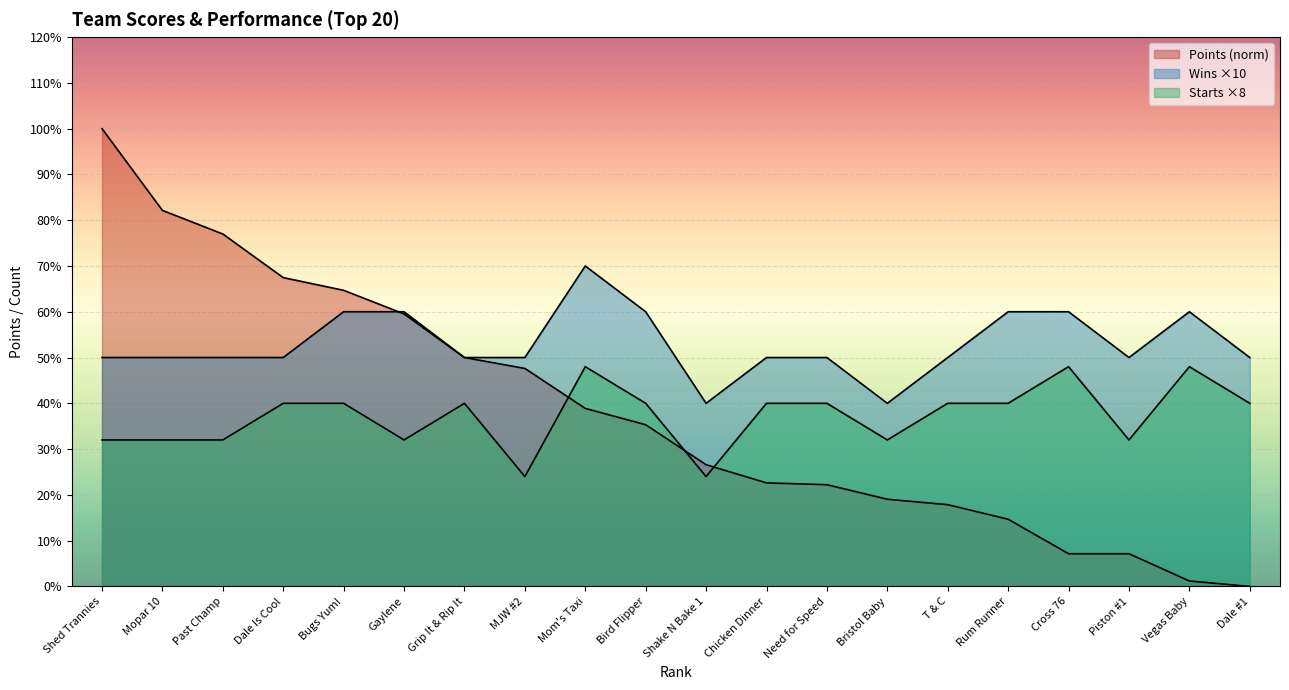

Reading left to right, transcribe all the data shown in this chart.

Points: 100.0	82.1	77.0	67.5	64.7	59.5	50.0	47.6	38.9	35.3	26.6	22.6	22.2	19.0	17.9	14.7	7.1	7.1	1.2	0.0
Wins: 50.0	50.0	50.0	50.0	60.0	60.0	50.0	50.0	70.0	60.0	40.0	50.0	50.0	40.0	50.0	60.0	60.0	50.0	60.0	50.0
Starts: 32.0	32.0	32.0	40.0	40.0	32.0	40.0	24.0	48.0	40.0	24.0	40.0	40.0	32.0	40.0	40.0	48.0	32.0	48.0	40.0